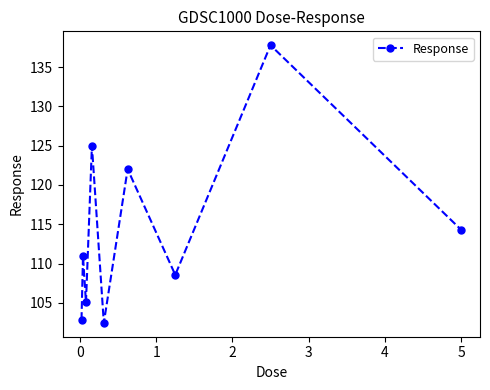

Does the chart have visible grid lines?

No